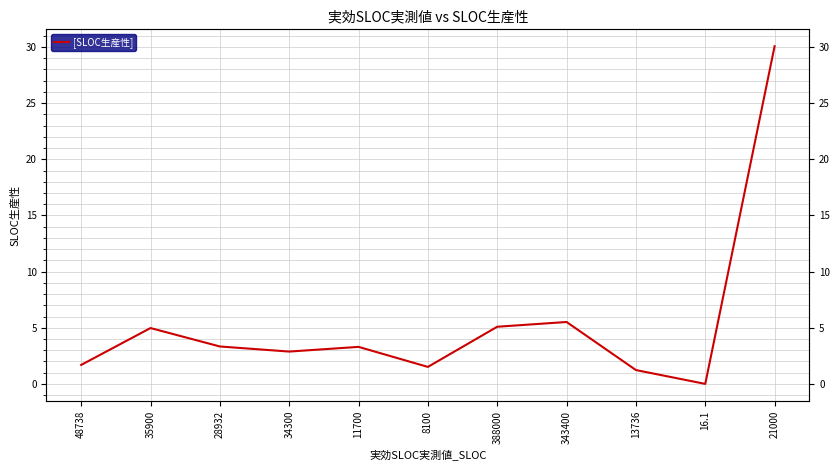

How many lines are shown in the chart?

1